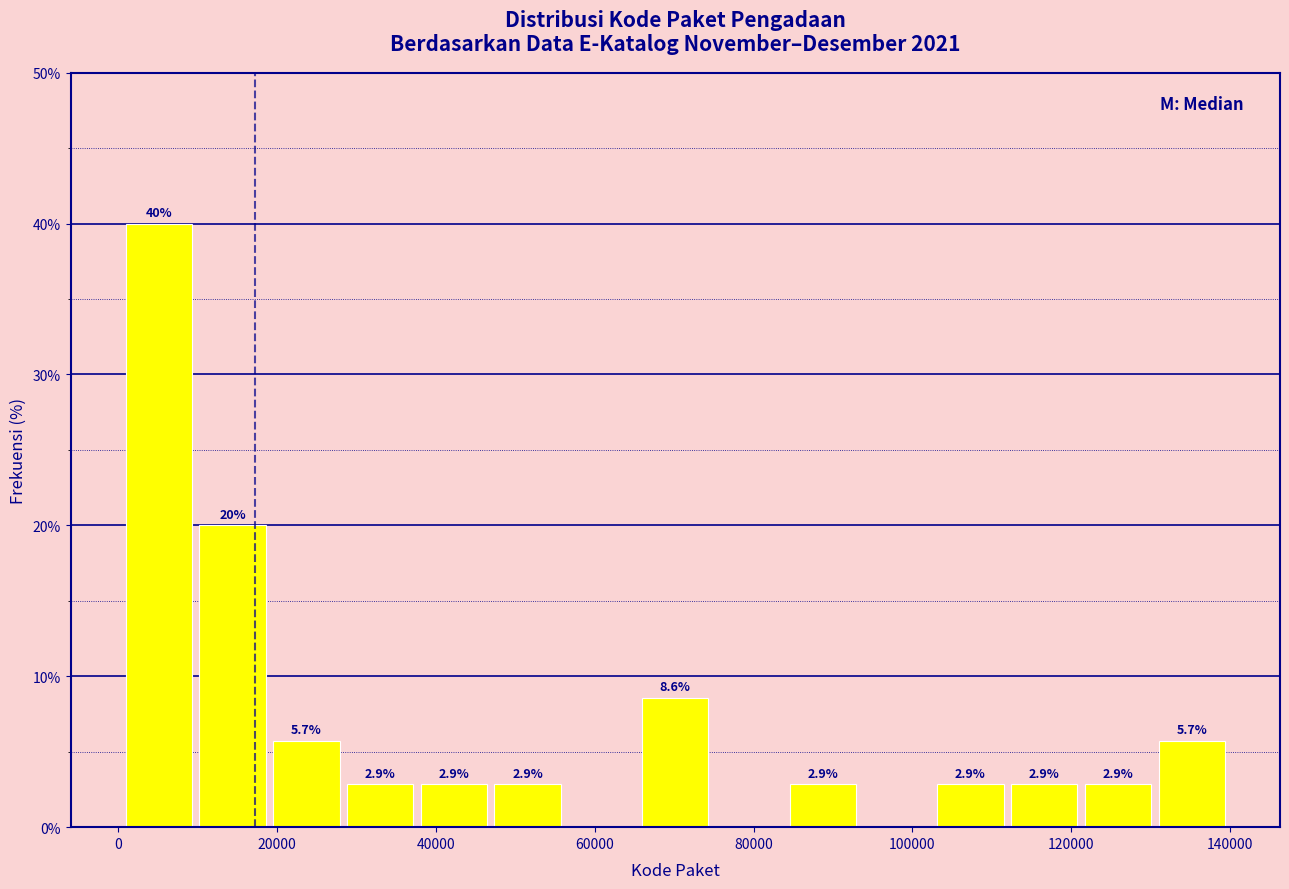

Which range on the x-axis has the tallest bar?

0 to 10000